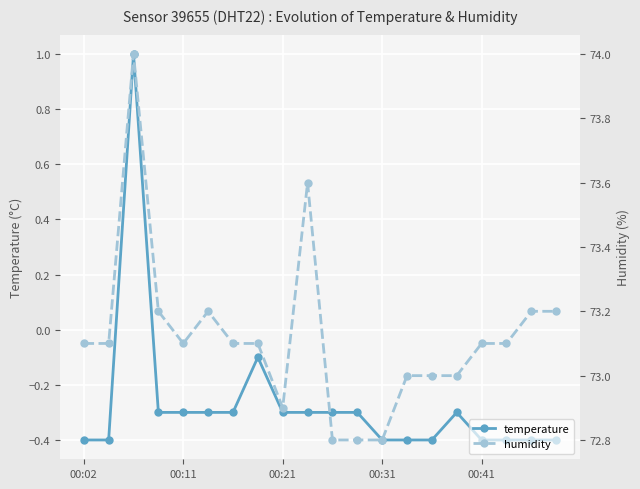

True or false: temperature and humidity intersect in this chart.

False